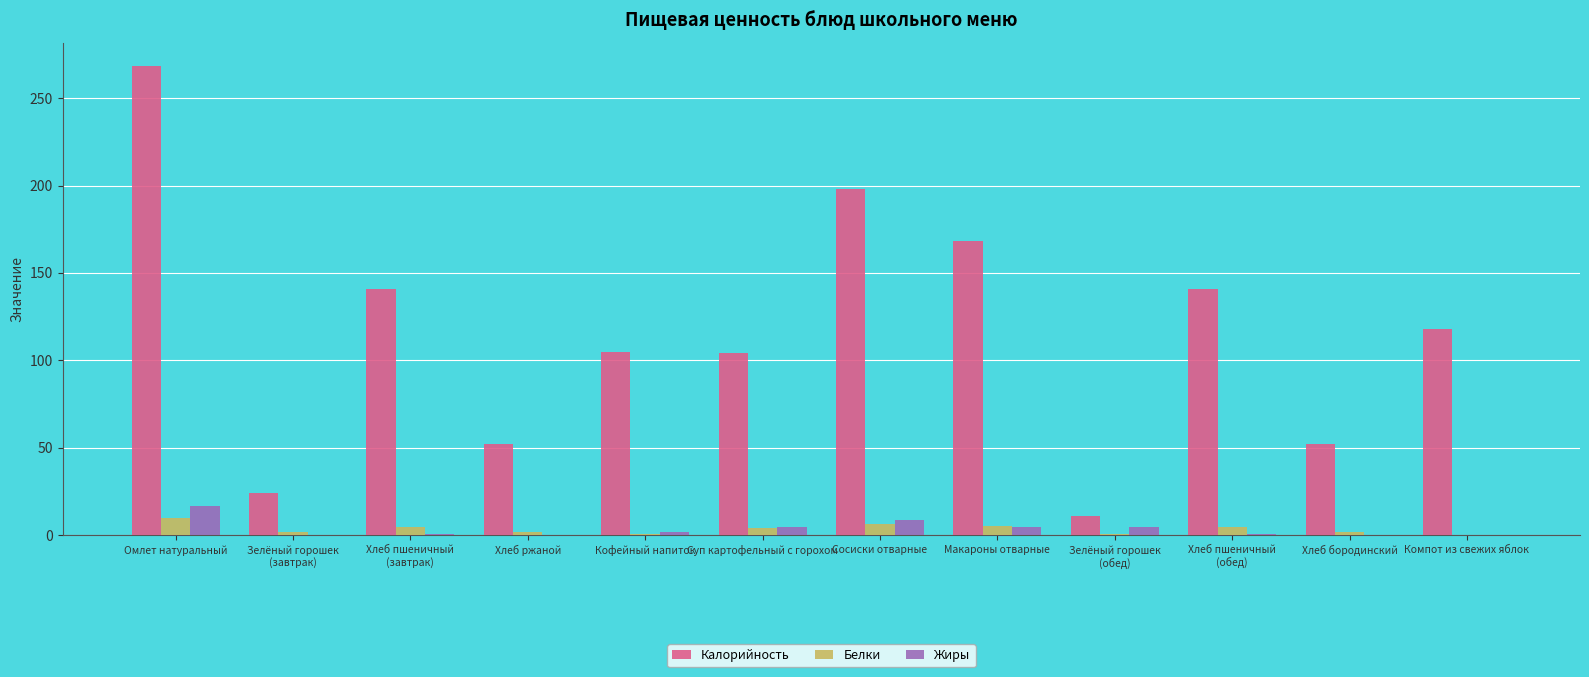

What is the maximum value for Калорийность?

268.3